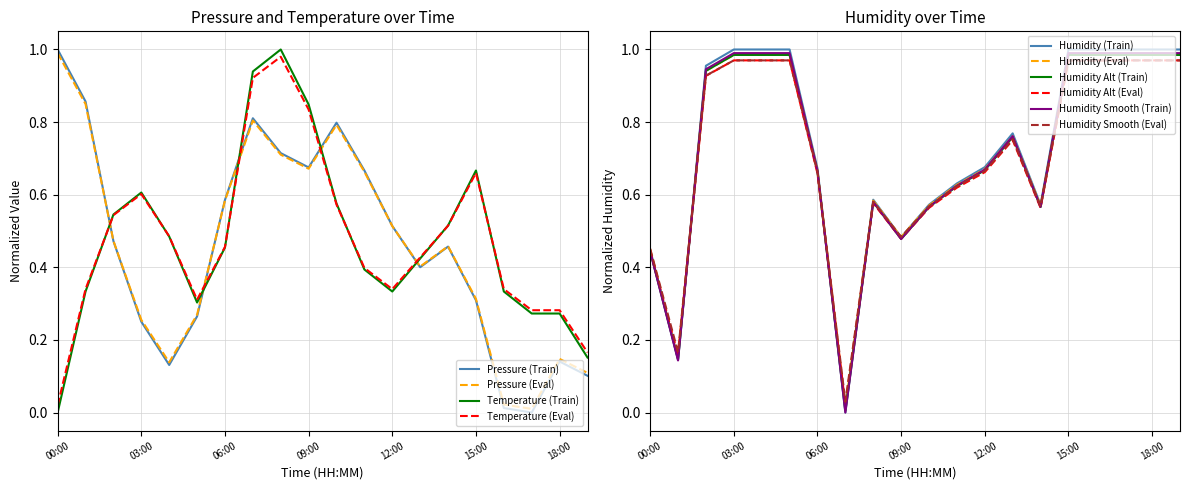

How many interior local peaks does the pressure series have?

4